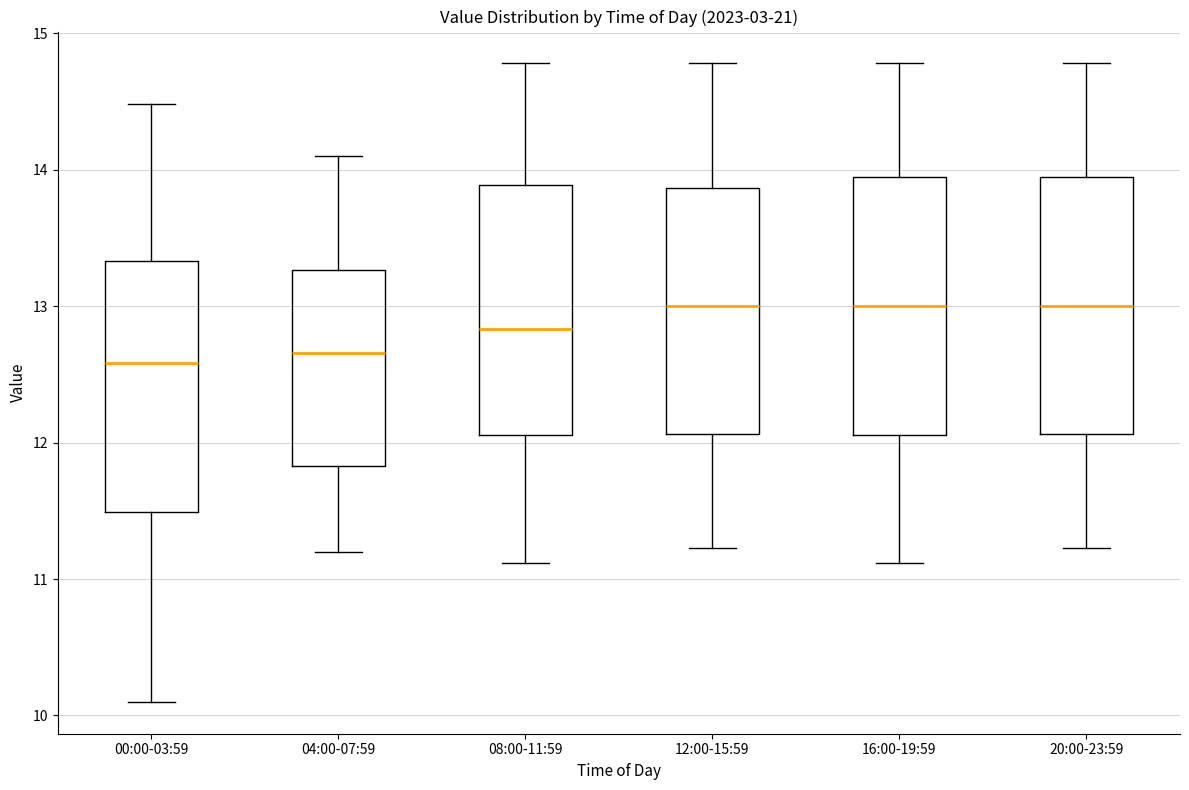

Where does the lower whisker of the box for 20:00-23:59 end on the y-axis? The values are not printed on the chart, so give them approximately, as read against the axis.

11.2